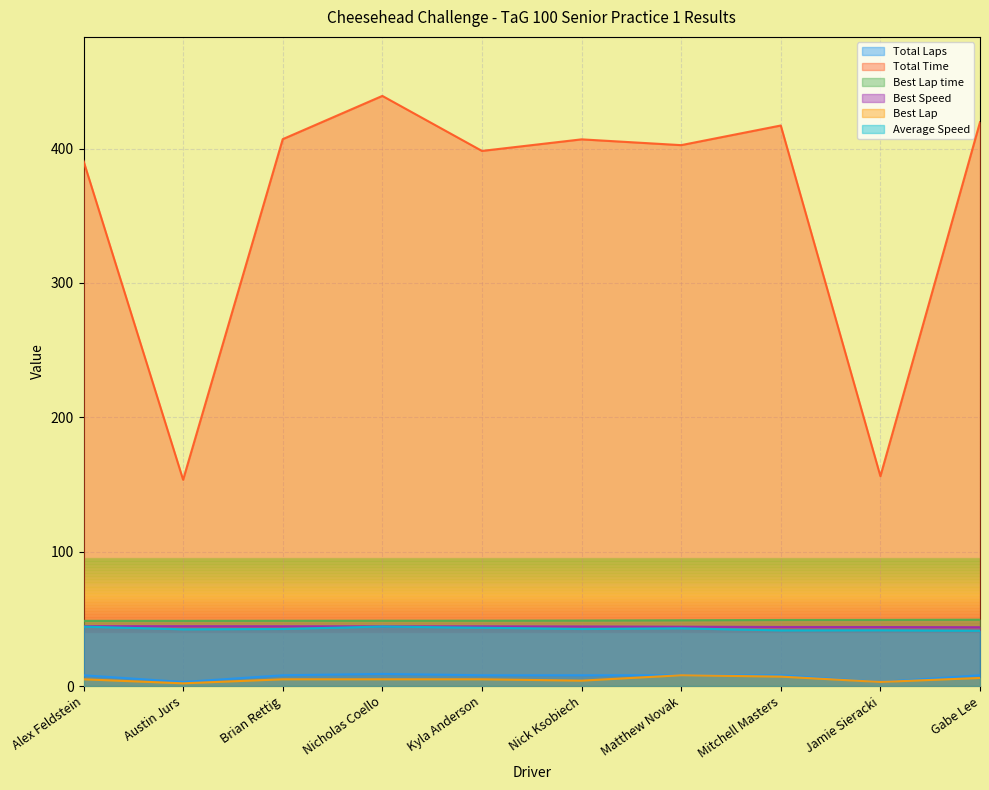

What is the sum of the Average Speed values at Gabe Lee and Jamie Sieracki?

82.7